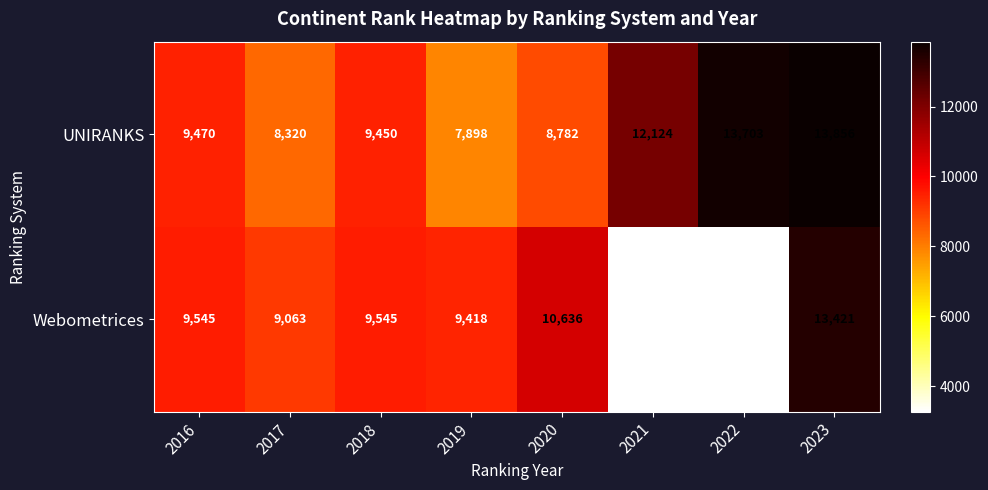

List the series in order of their peak value, lowest first.

Webometrices, UNIRANKS